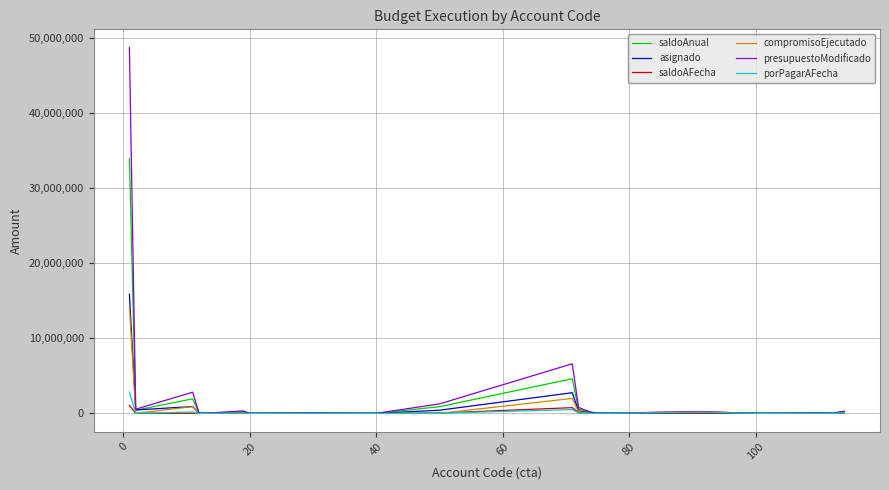

Which series has the largest range (max minus min)?

presupuestoModificado